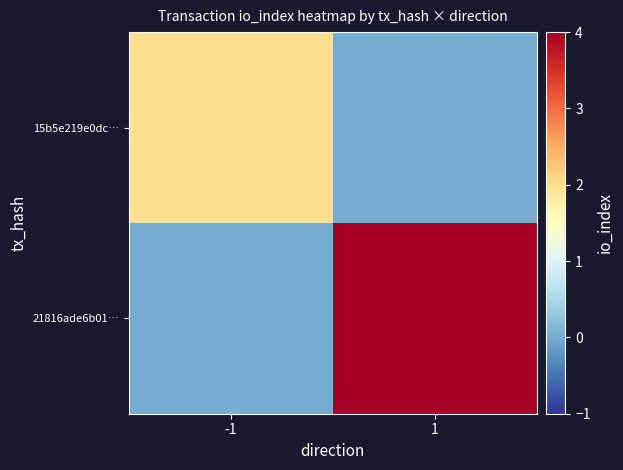

What is the maximum value shown in the chart?

4